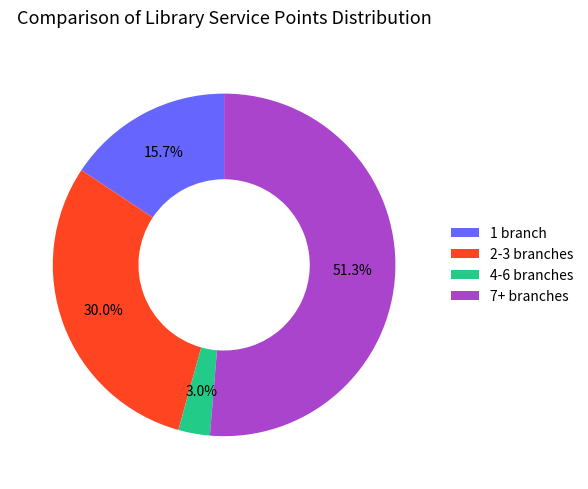

Which category accounts for the majority?

7+ branches